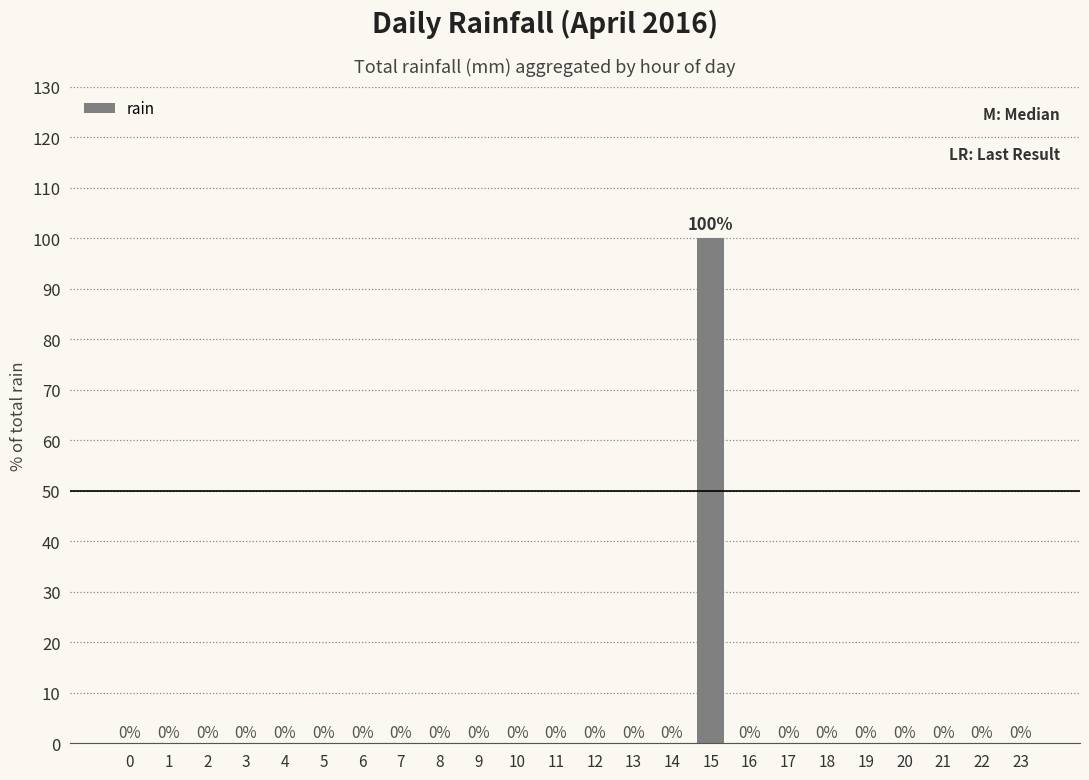

The chart shows a value of 60 at 9. True or false?

False